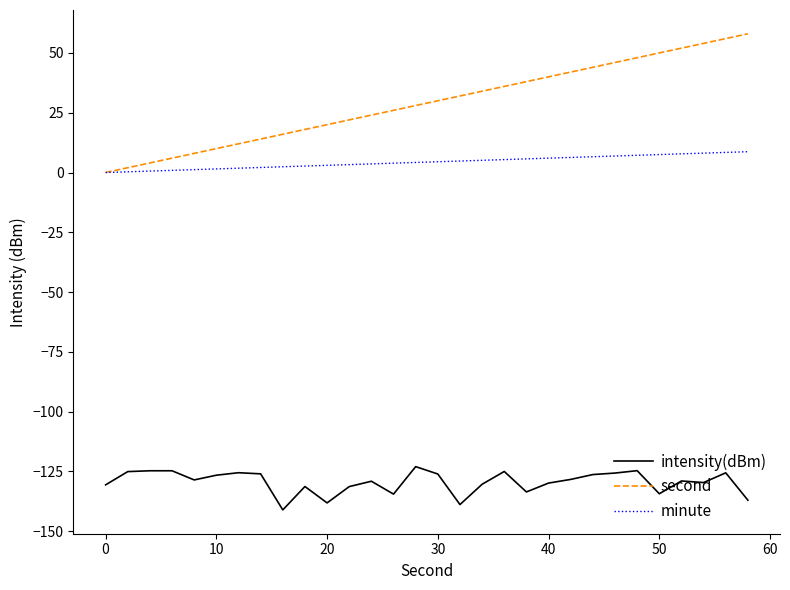

What is the difference between the second highest and minimum values in the minute series?

8.4